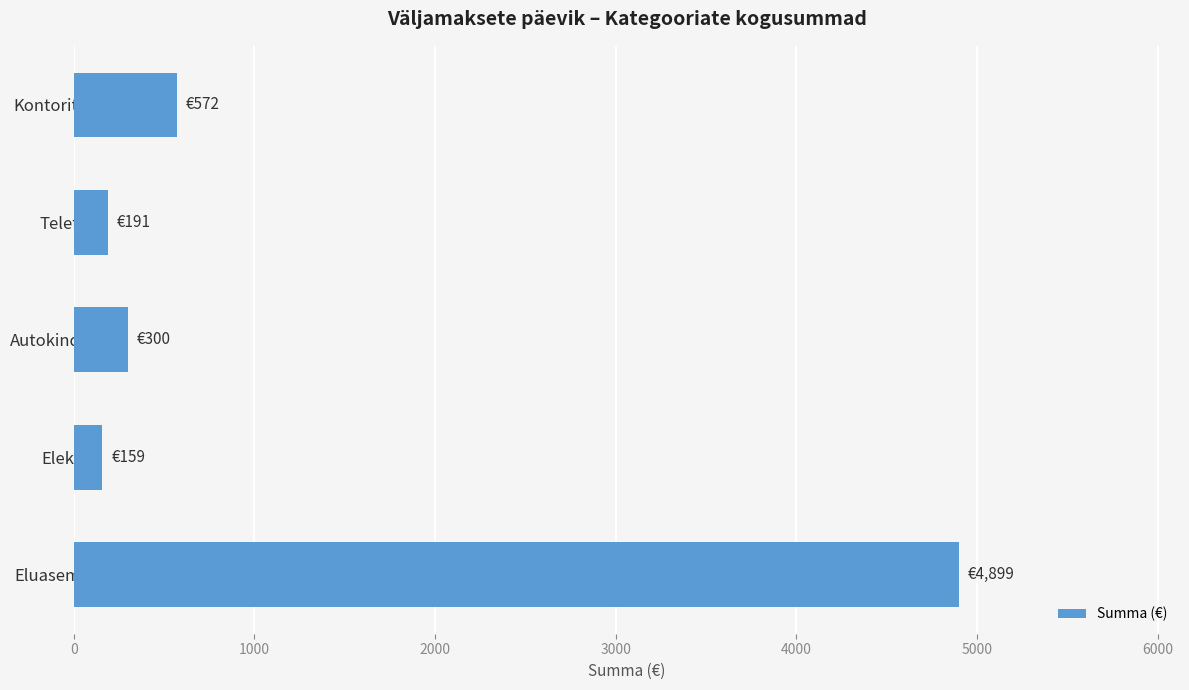

What is the sum of all values?

6121